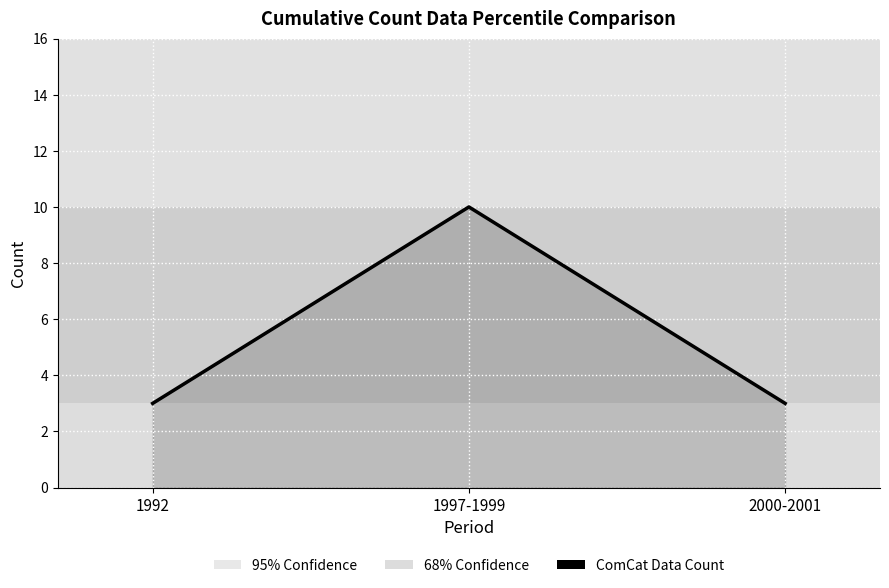

What is the difference between the maximum and minimum values?

7